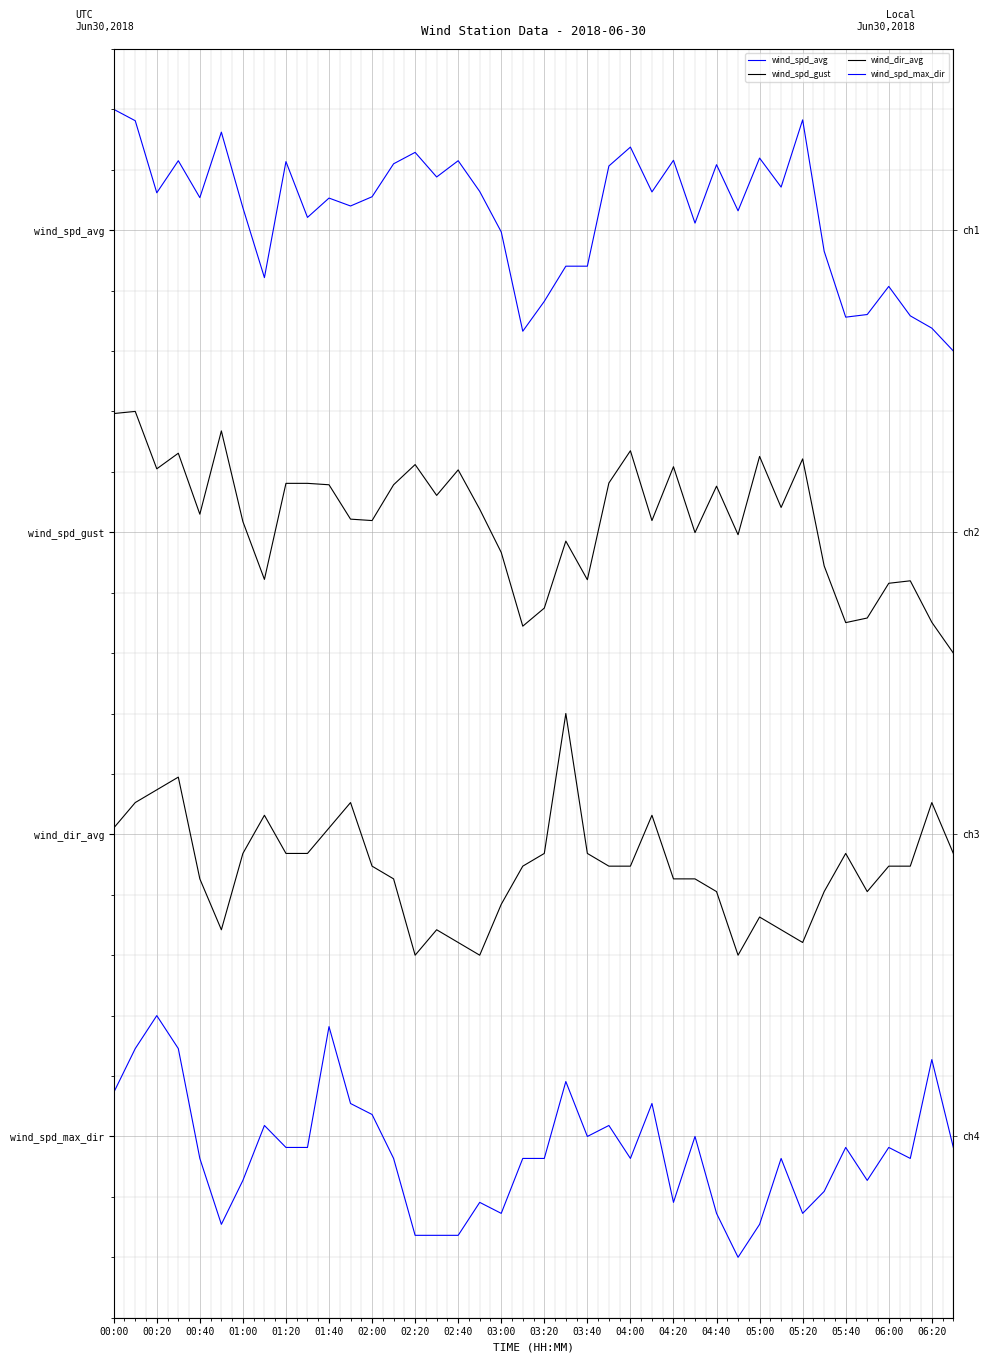

What value does the wind_dir_avg series have at 00:20?

1.1